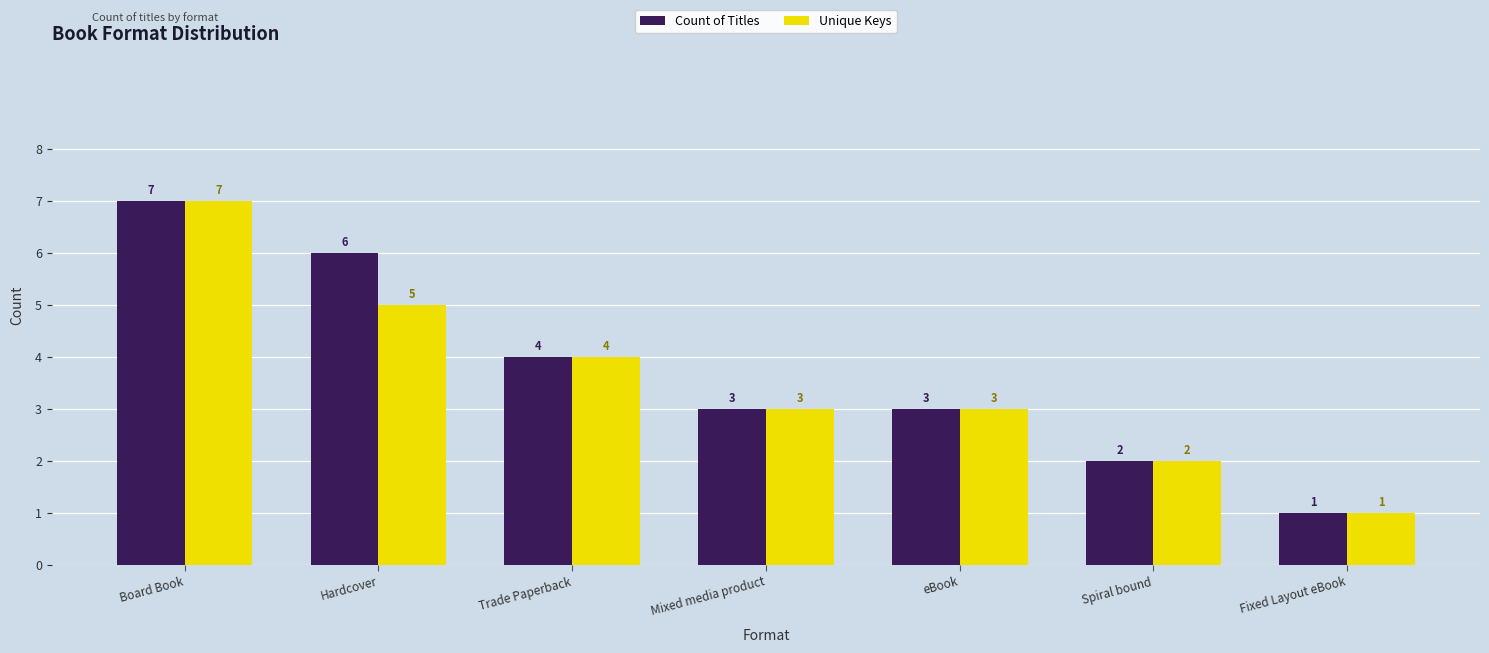

Where does the Unique Keys series first go above 3?

Board Book